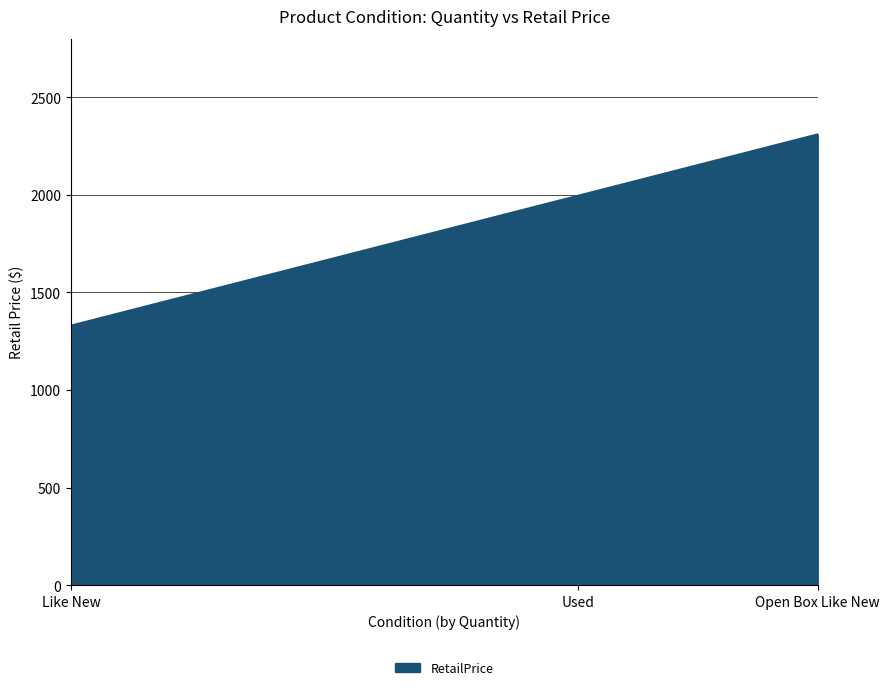

Which category has the highest value across all series?

Open Box Like New